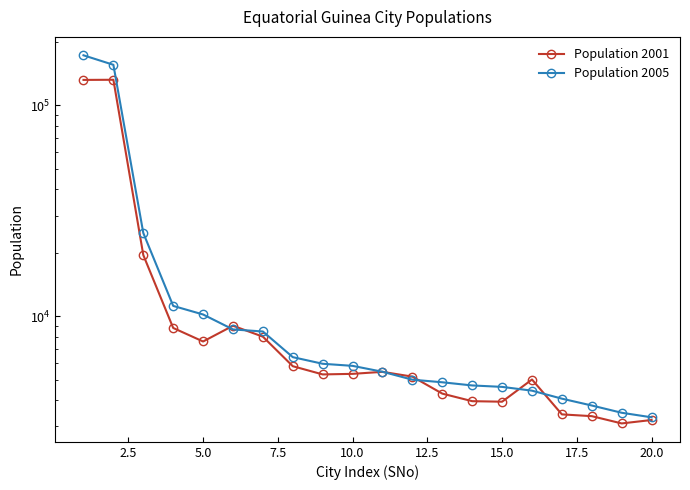

What are all the series names shown in the legend?

Population 2001, Population 2005